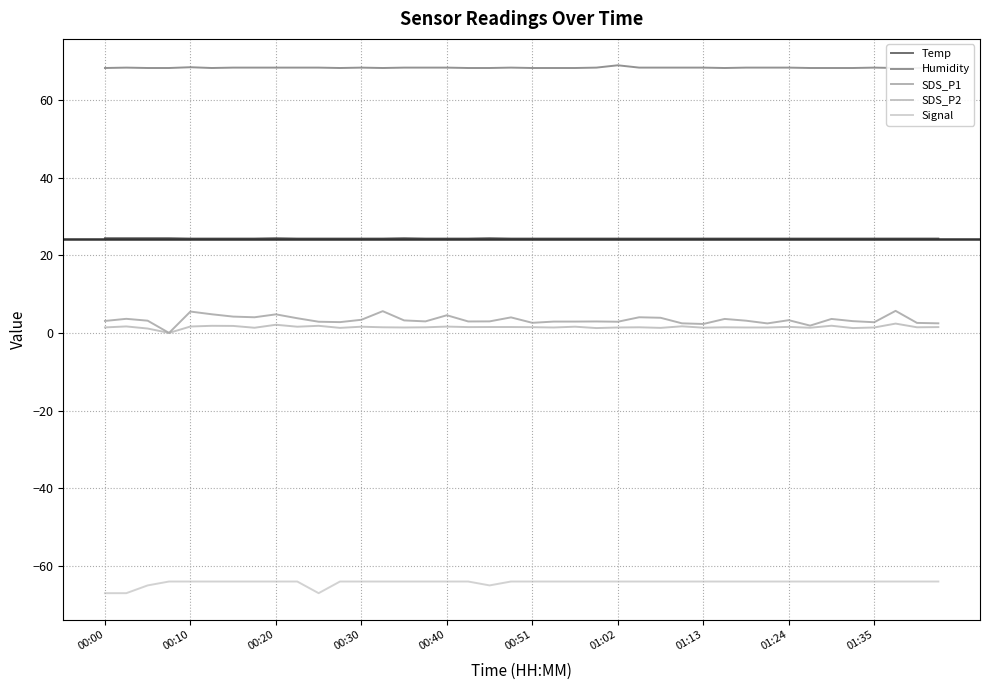

True or false: Humidity and SDS_P2 cross at least once.

False